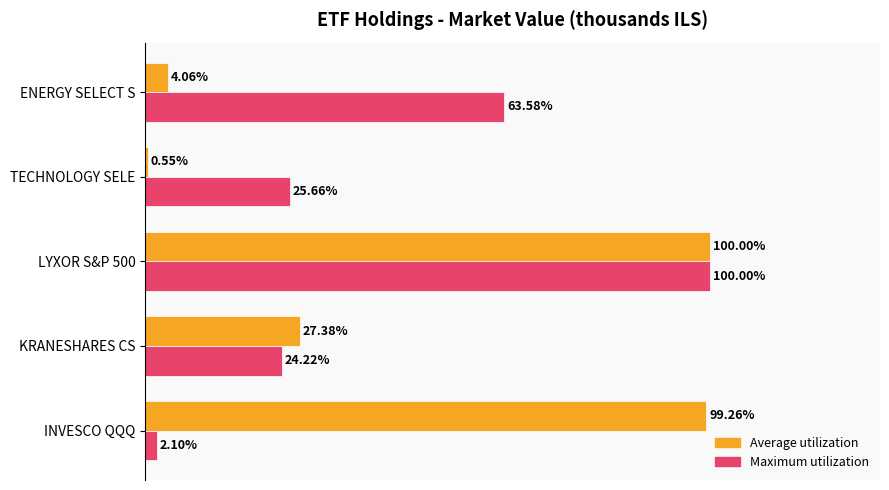

What are all the series names shown in the legend?

Average utilization, Maximum utilization